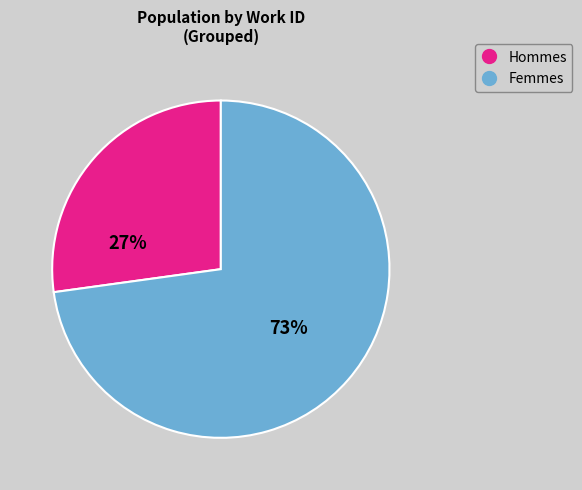

How many slices are in this pie chart?

2